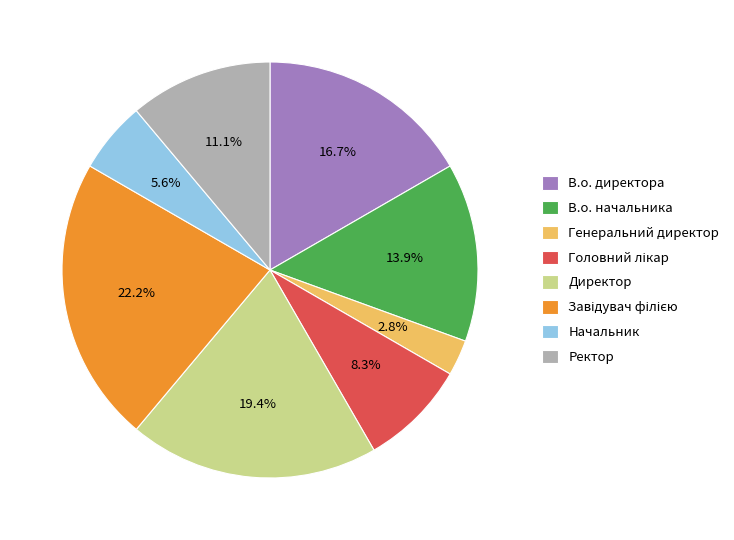

What portion of the pie excludes Генеральний директор?

97.2%